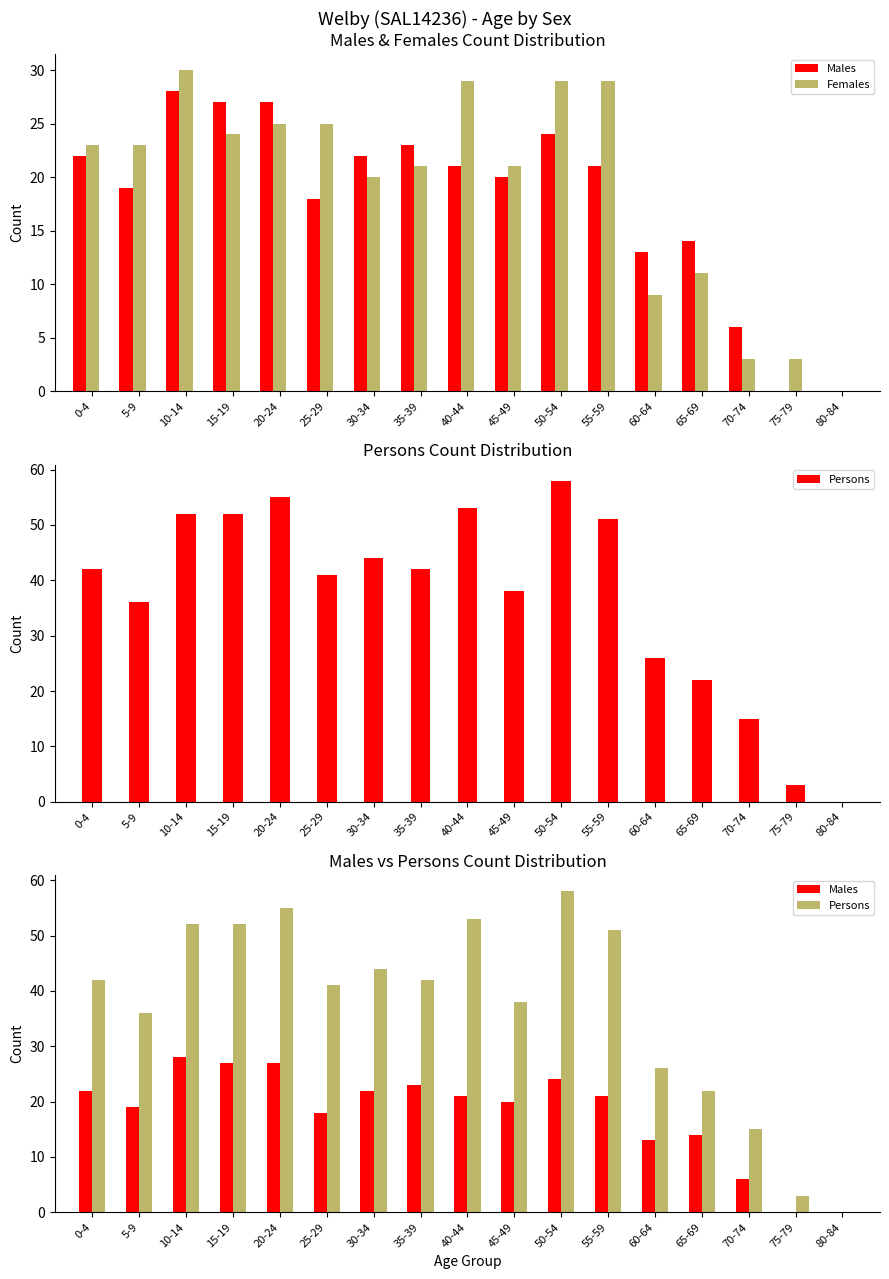

What position from the left is 35-39?

8